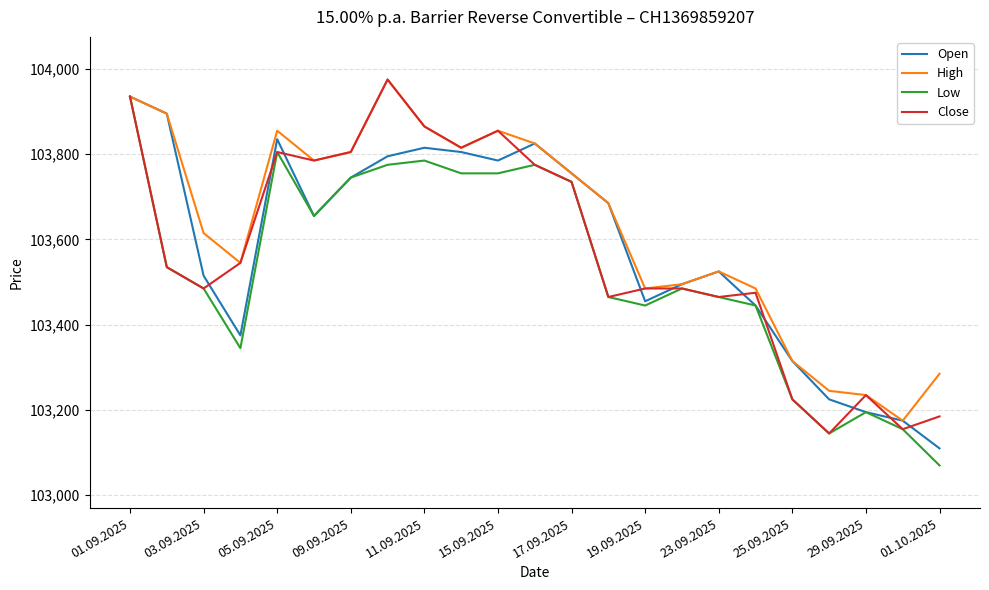

Which series has the largest total across all categories?

High